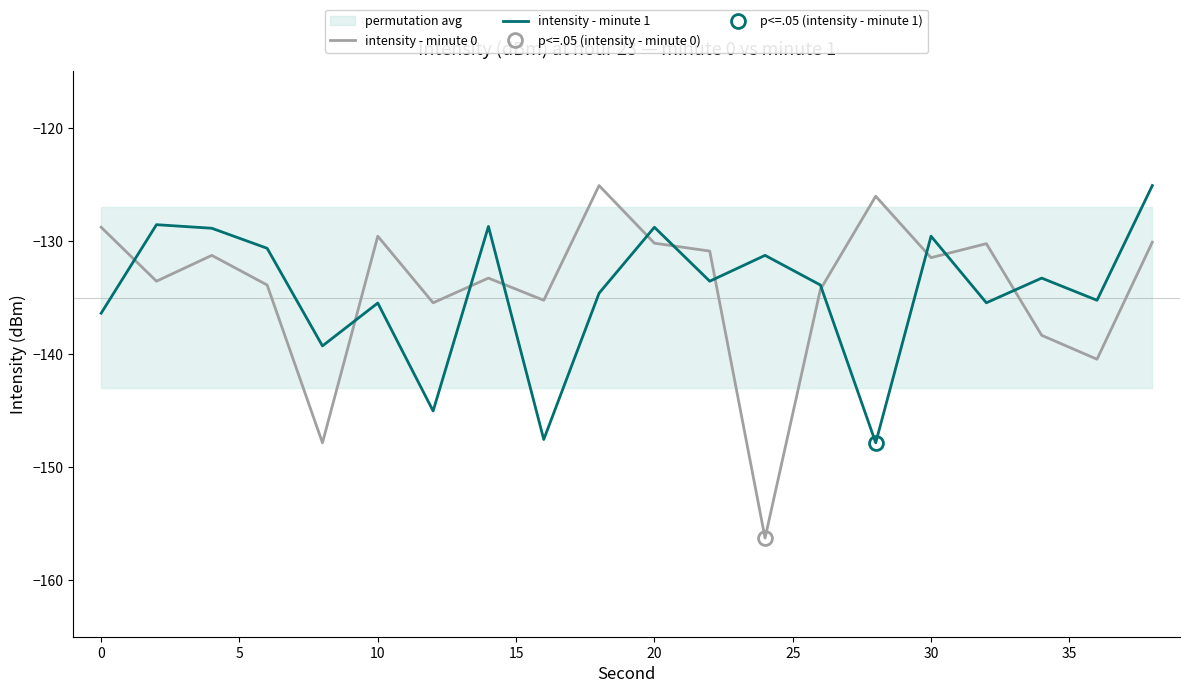

How many data points in intensity - minute 1 are above -133?

8